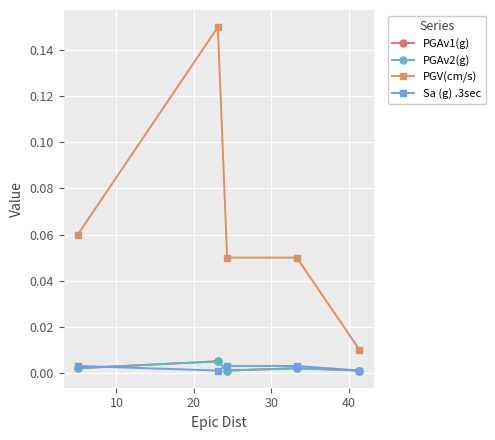

Is this an area chart (filled region under the line)?

No